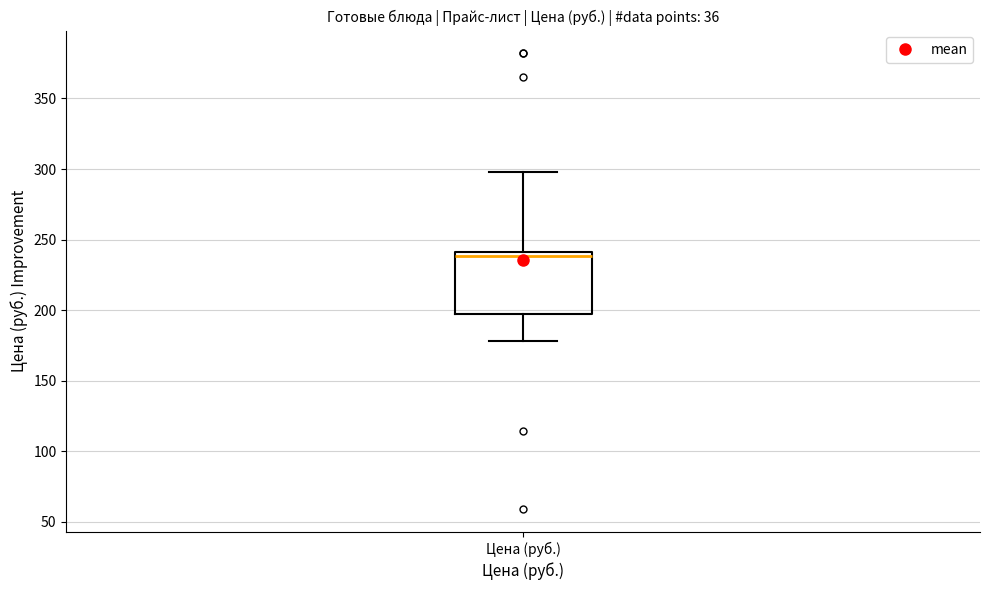

Read this box plot against the y-axis: the position of the median line, the range covered by the box, and the ends of both whiskers. The values are not printed on the chart, so give them approximately, as read against the axis.

median 240 (just below the box's upper edge), box 195 to 240, whiskers 180 to 300